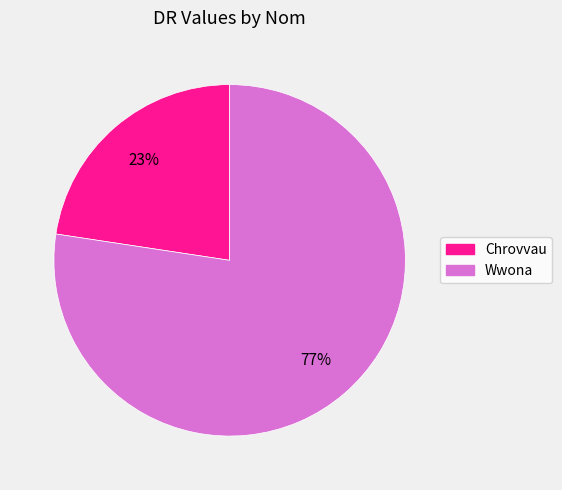

To the nearest percent, what portion does Chrovvau represent?

23%